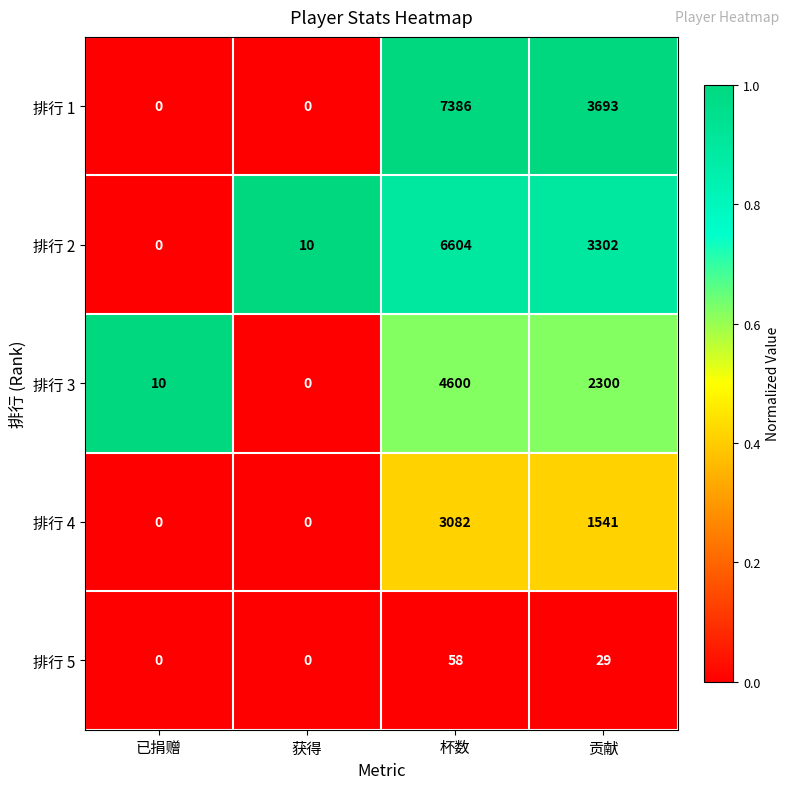

Reading left to right, list all the values displayed in this chart.

排行 1: 0	0	7386	3693
排行 2: 0	10	6604	3302
排行 3: 10	0	4600	2300
排行 4: 0	0	3082	1541
排行 5: 0	0	58	29